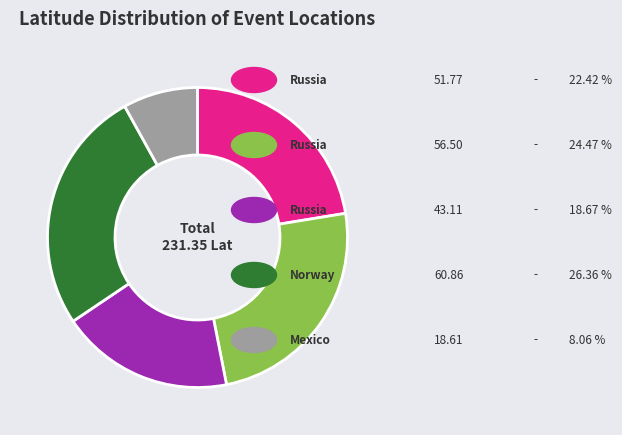

Does any single category account for the majority?

No